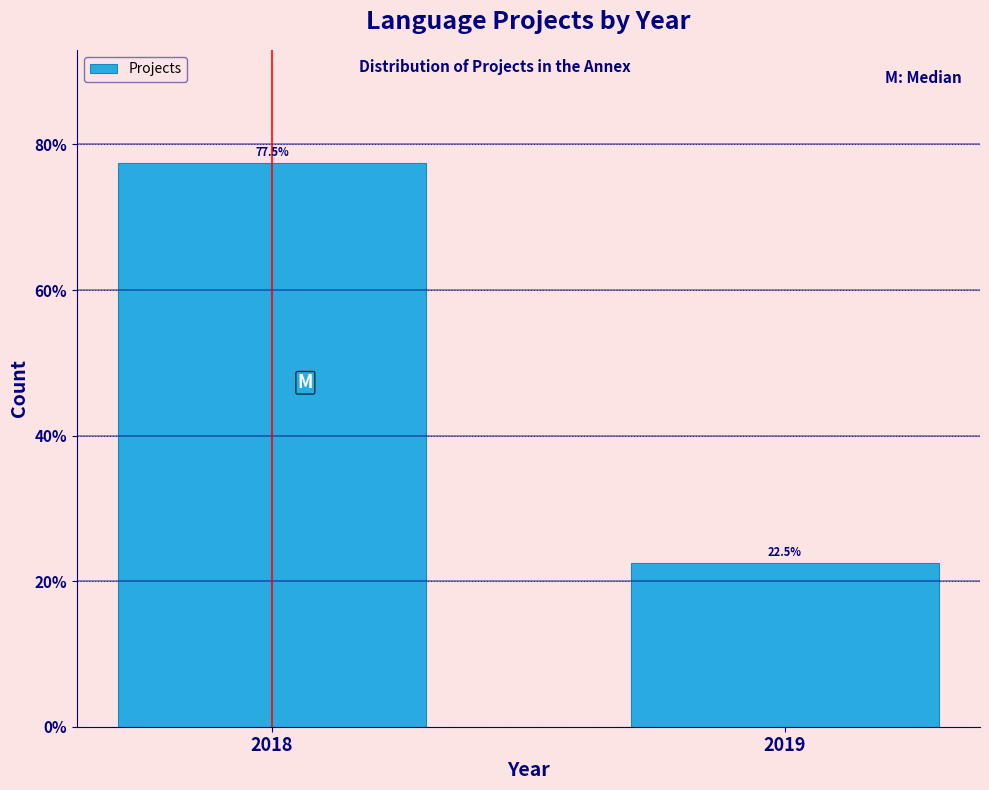

Reading left to right, extract all data points from this chart.

2018=77.5	2019=22.5